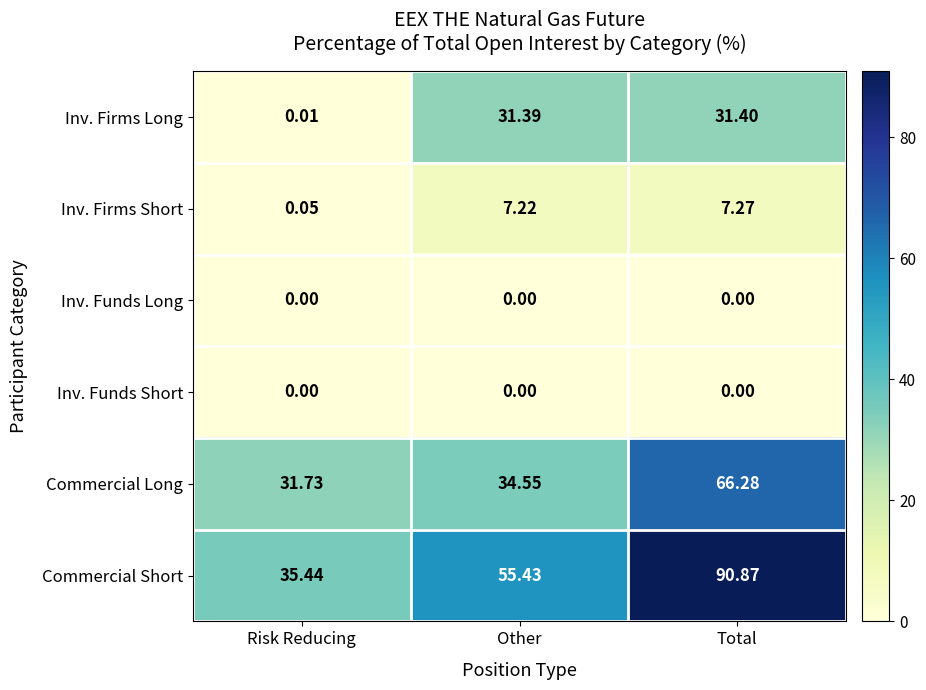

At which label is Commercial Long closest to 49?

Other